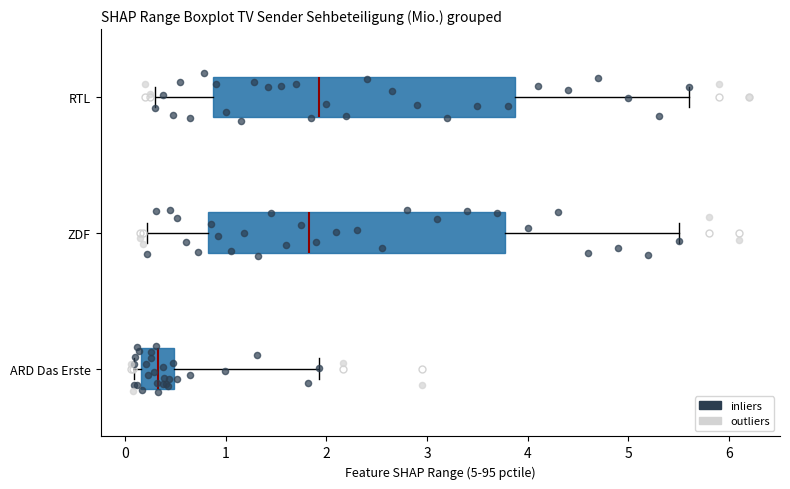

Reading bottom to top, read every box against the x-axis: the position of its median line, the range the box covers, and the ends of its whiskers. The values are not printed on the chart, so give them approximately, as read against the axis.

ARD Das Erste: median 0.3, box 0.2 to 0.5, whiskers 0.1 to 1.9
ZDF: median 1.8, box 0.8 to 3.8, whiskers 0.2 to 5.5
RTL: median 1.9, box 0.9 to 3.9, whiskers 0.3 to 5.6